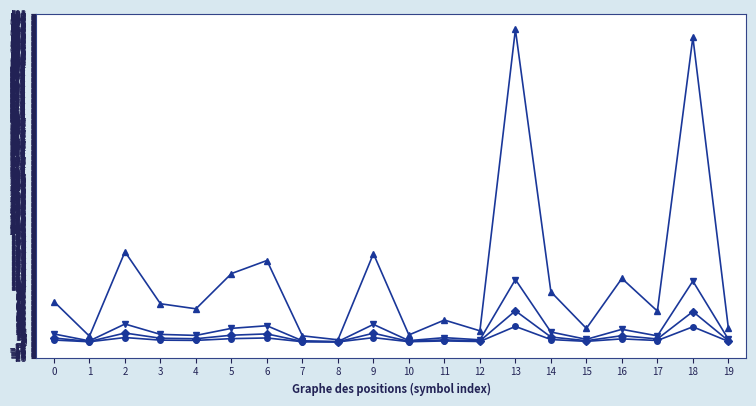

Which category has the highest value across all series?

13